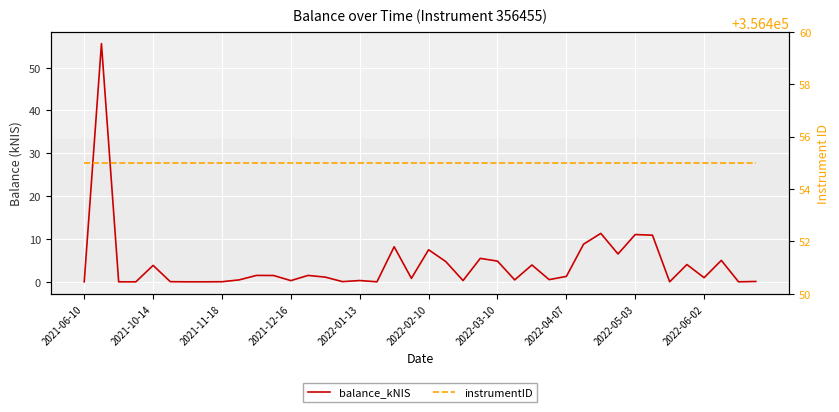

Which label corresponds to the largest value in the chart?

2021-06-10